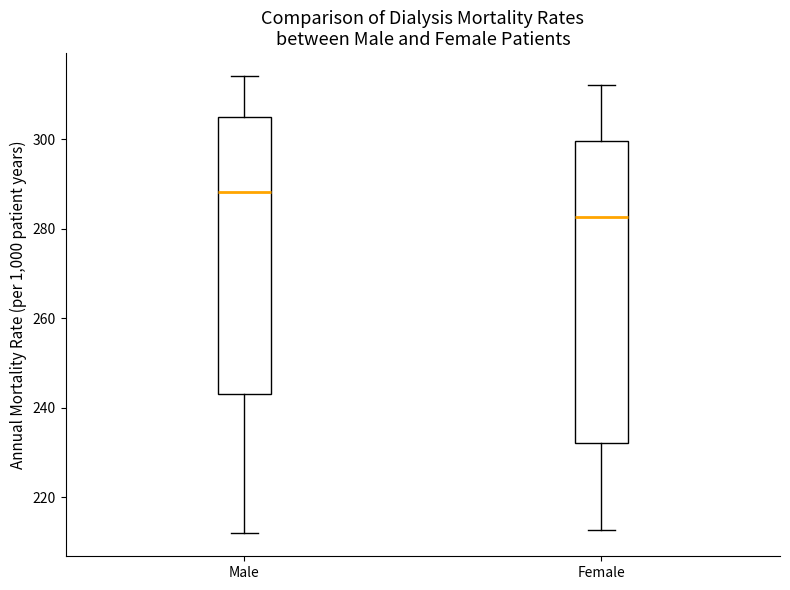

Where does the lower whisker of the box for Female end on the y-axis? The values are not printed on the chart, so give them approximately, as read against the axis.

212